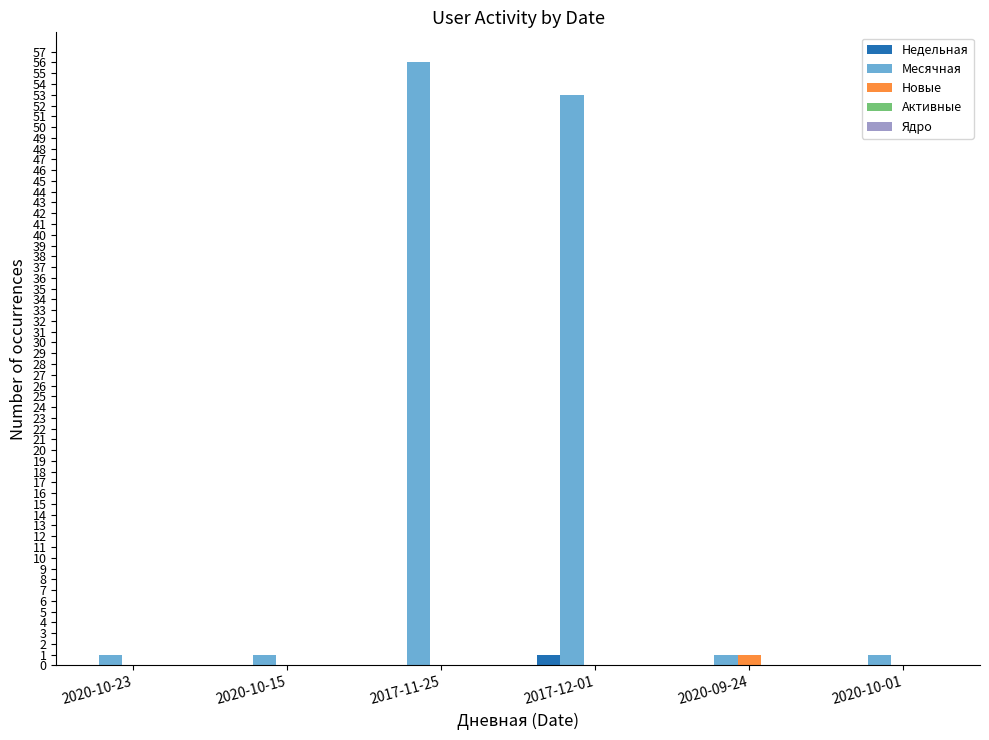

What is the sum of all Месячная values?

113